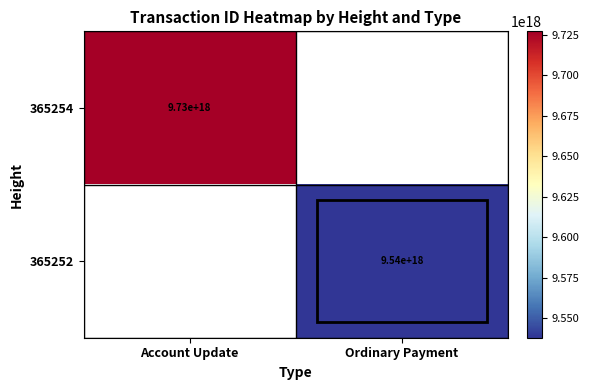

Is it true that 365254 equals 9730000000000000000 at Account Update?

True